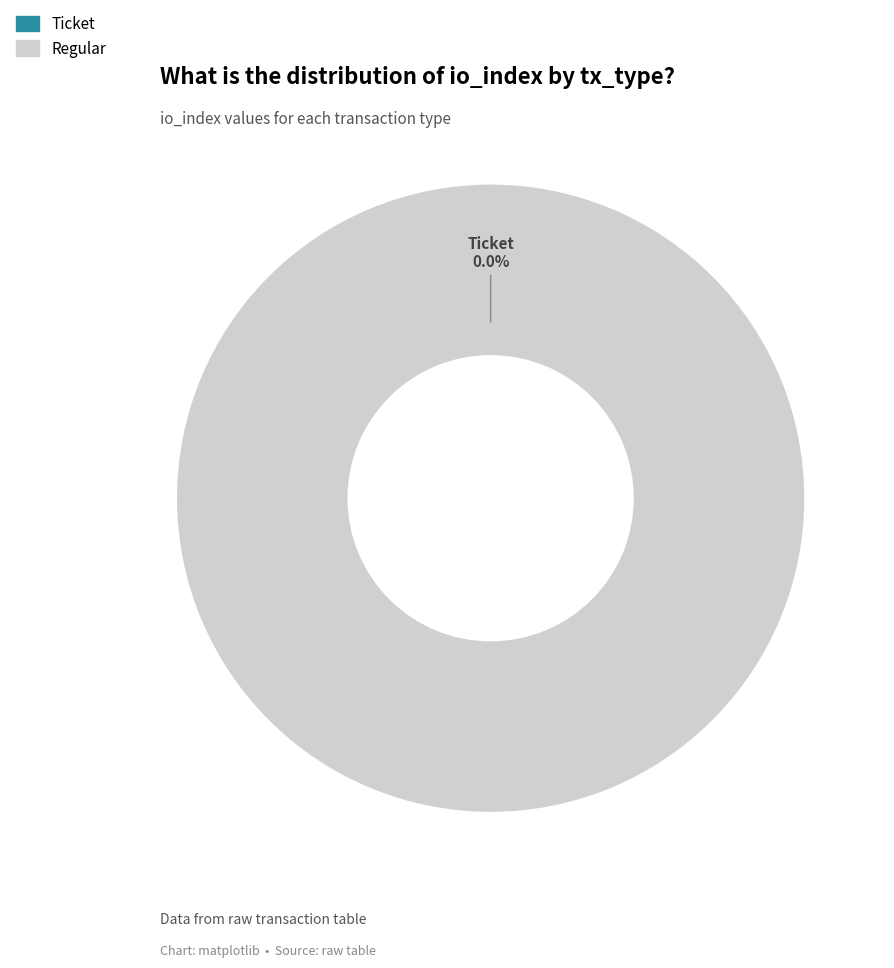

Do Regular and Ticket together represent more than half of the pie?

Yes